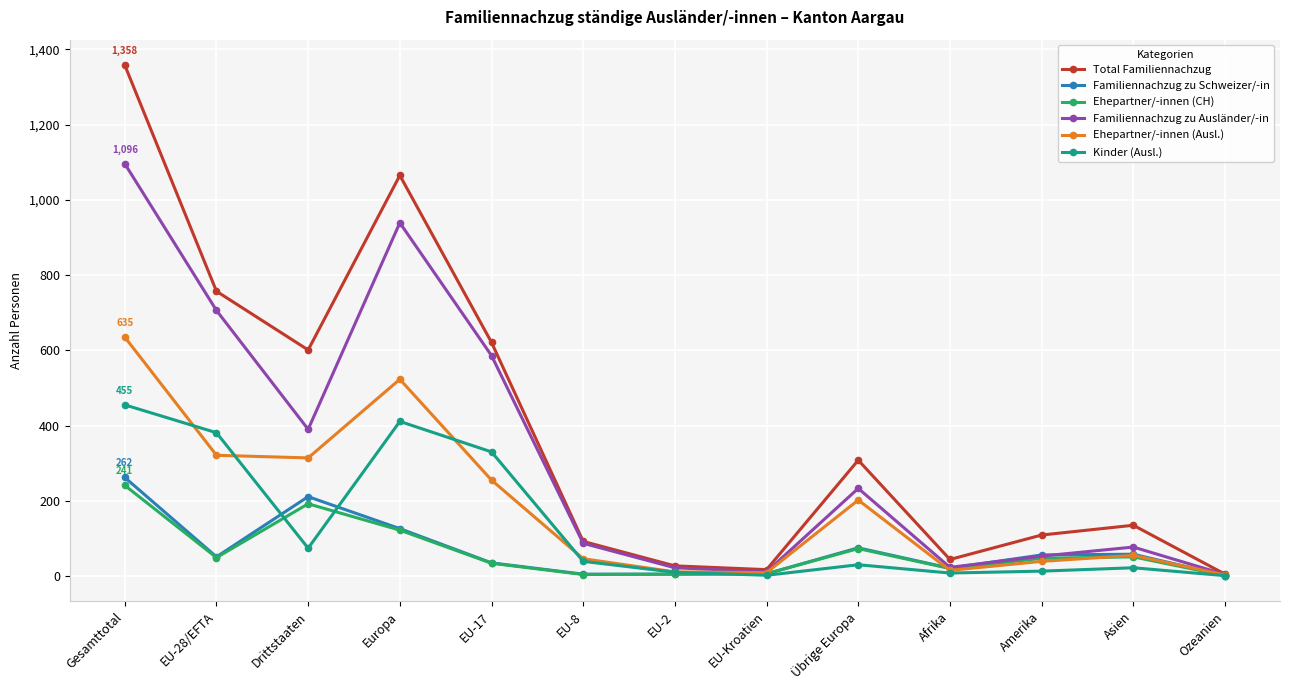

What is the label of the 12th point from the left?

Asien